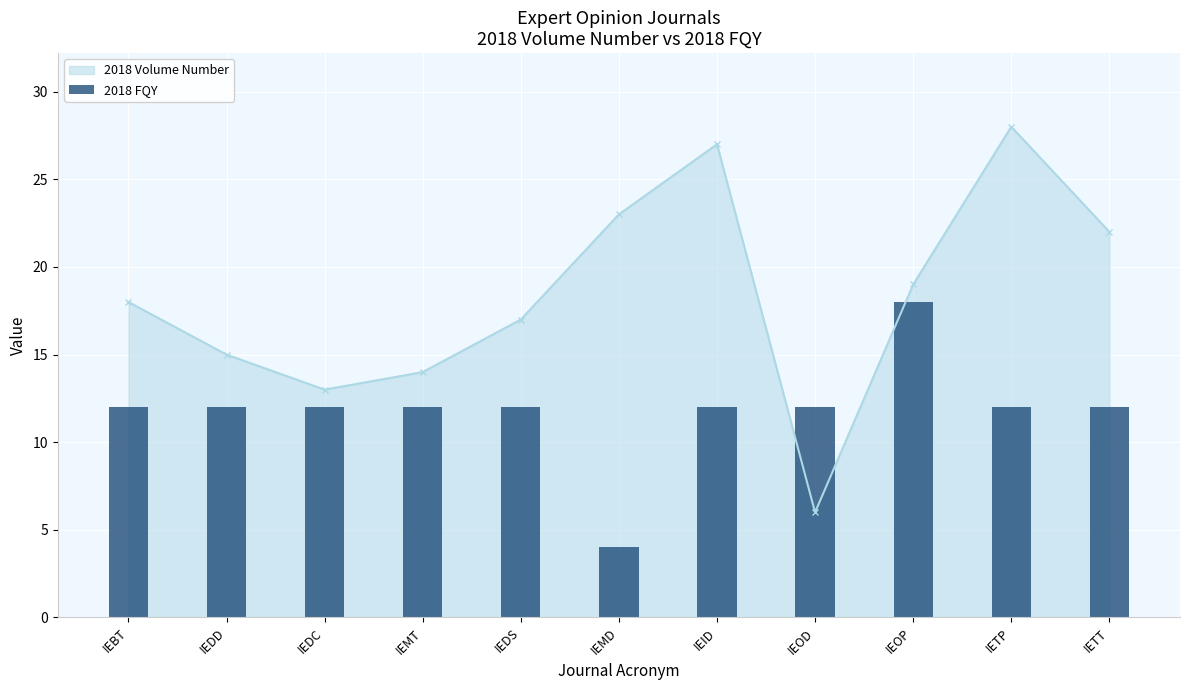

Rank the categories by 2018 Volume Number value from highest to lowest.

IETP, IEID, IEMD, IETT, IEOP, IEBT, IEDS, IEDD, IEMT, IEDC, IEOD